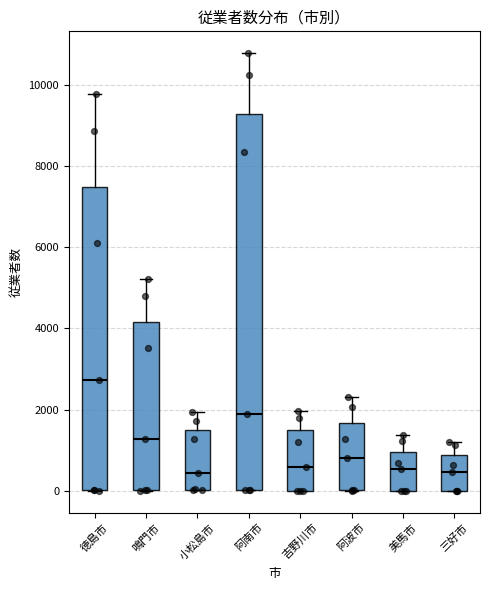

Reading left to right, read every box against the y-axis: the position of its median line, the range the box covers, and the ends of its whiskers. The values are not printed on the chart, so give them approximately, as read against the axis.

徳島市: median 2800, box 0 to 7400, whiskers 0 to 9800
鳴門市: median 1200, box 0 to 4200, whiskers 0 to 5200
小松島市: median 400, box 0 to 1600, whiskers 0 to 2000
阿南市: median 2000, box 0 to 9200, whiskers 0 to 10800
吉野川市: median 600, box 0 to 1600, whiskers 0 to 2000
阿波市: median 800, box 0 to 1600, whiskers 0 to 2400
美馬市: median 600, box 0 to 1000, whiskers 0 to 1400
三好市: median 400, box 0 to 800, whiskers 0 to 1200